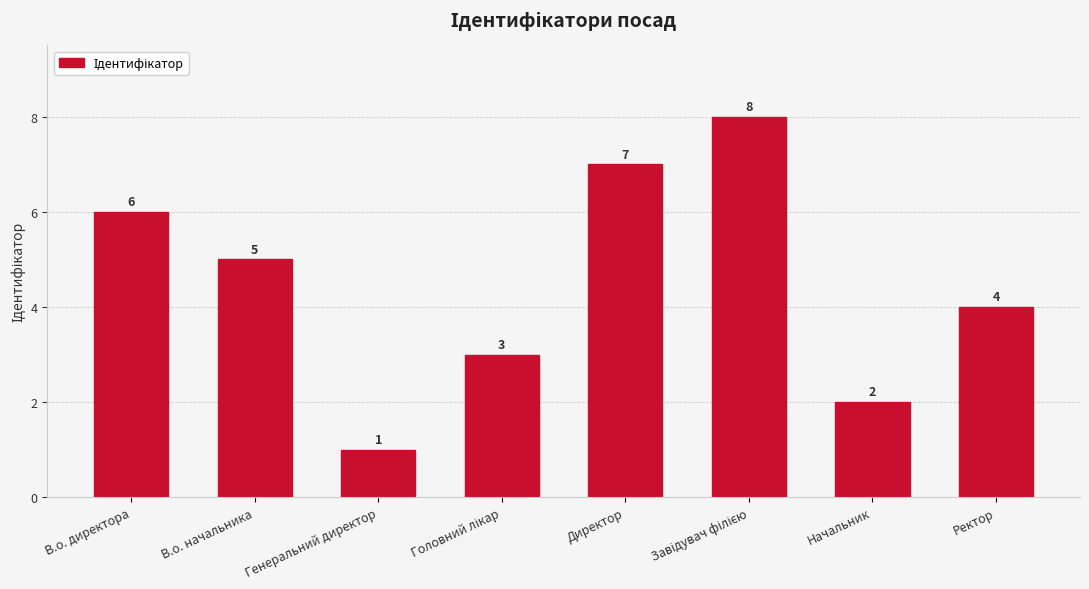

Reading right to left, list all the values displayed in this chart.

4	2	8	7	3	1	5	6